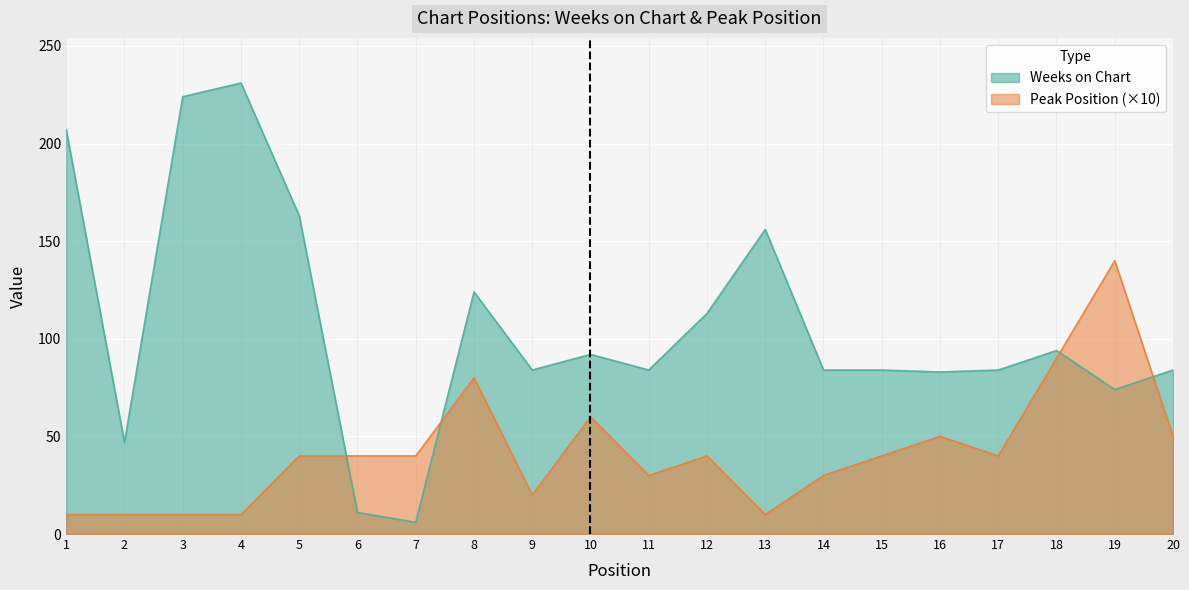

Which has a higher value, 3 or 9?

3